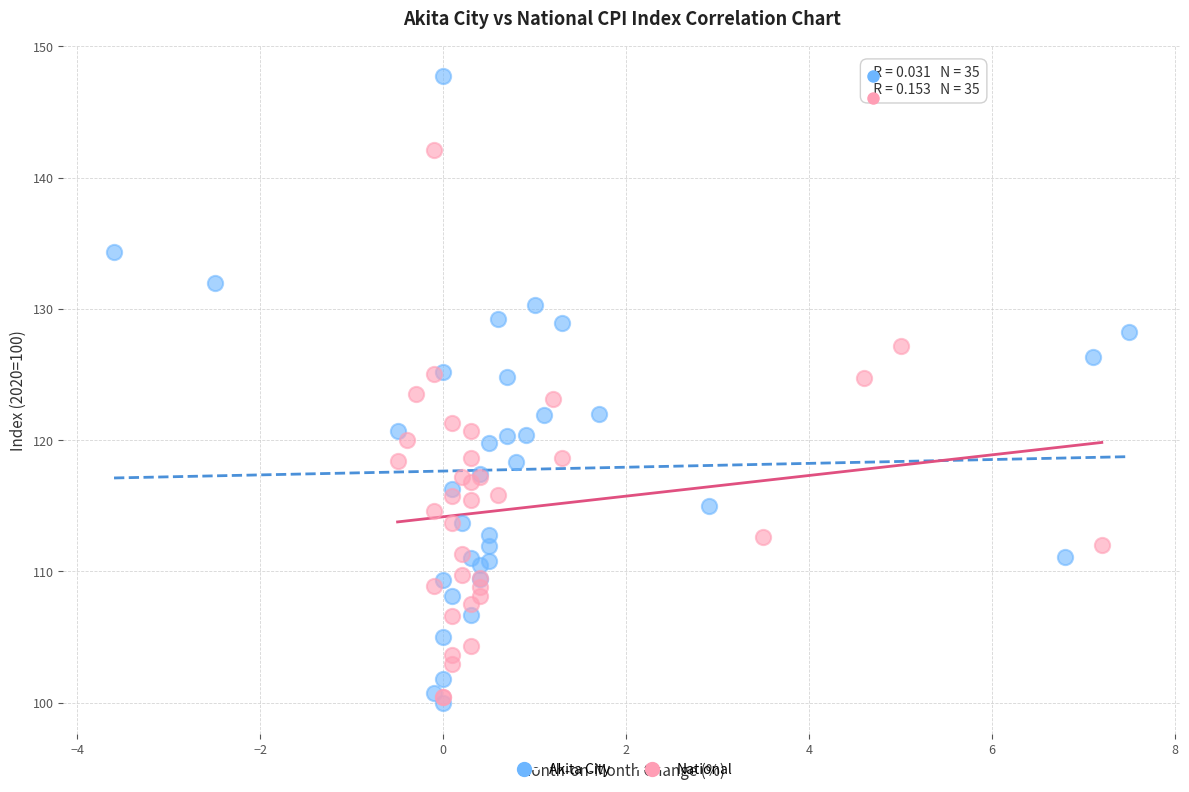

What are all the series names shown in the legend?

Akita City, National